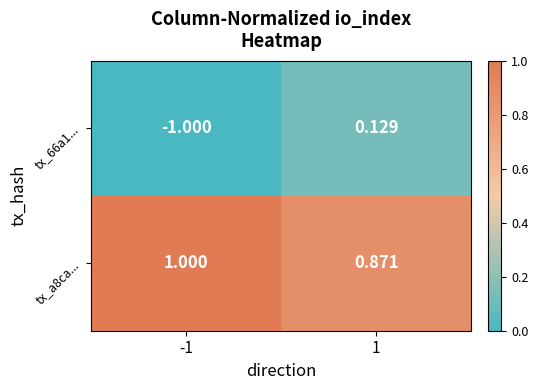

List the series in order of their peak value, lowest first.

tx_66a1..., tx_a8ca...